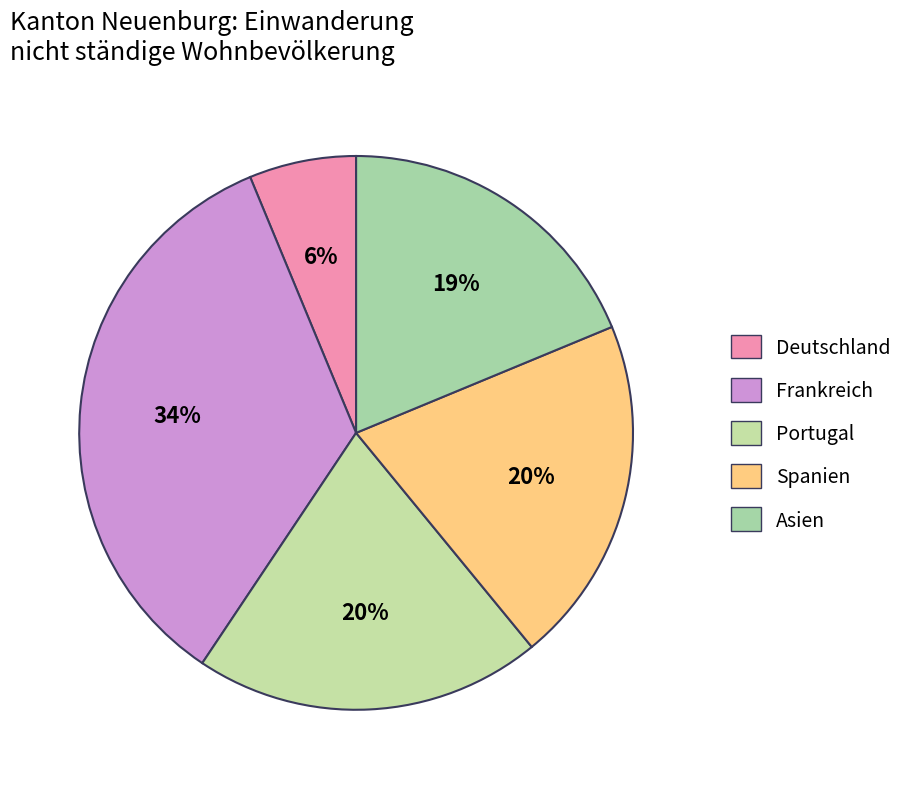

How many segments does this pie chart have?

5